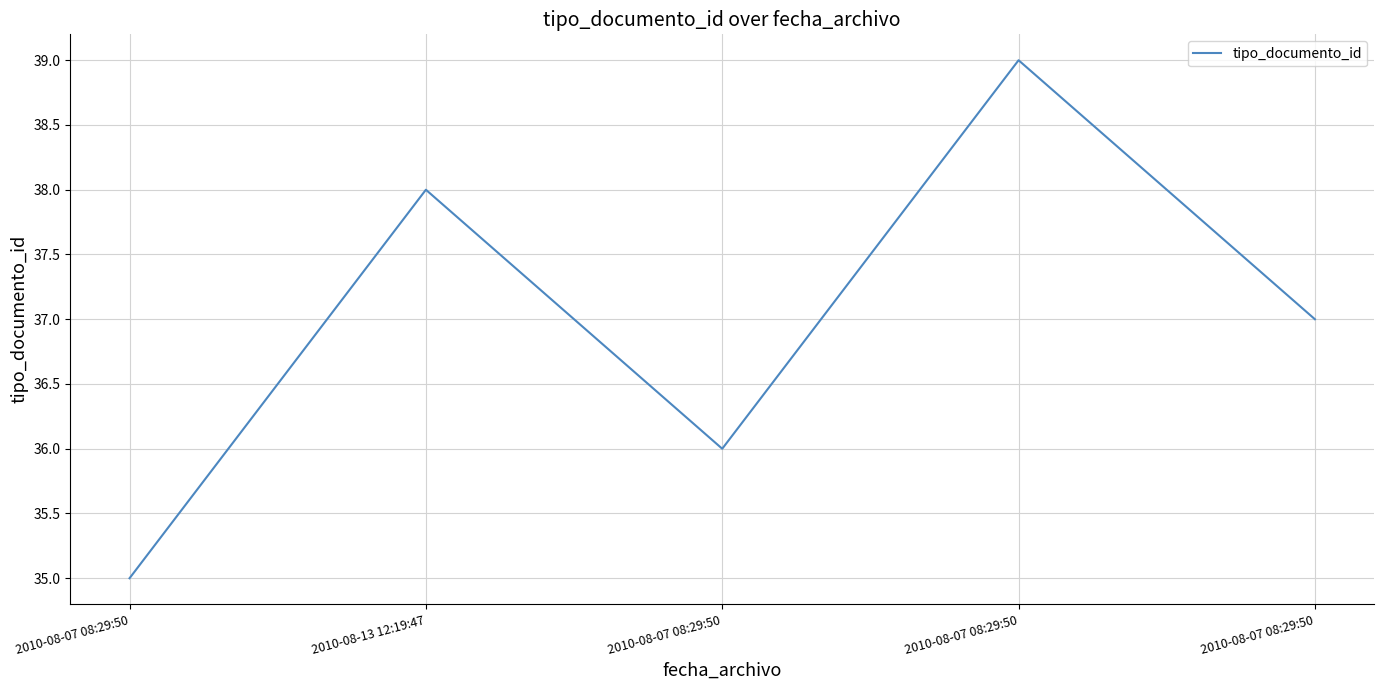

What is the change in value from 2010-08-07 08:29:50 to 2010-08-07 08:29:50?

+4